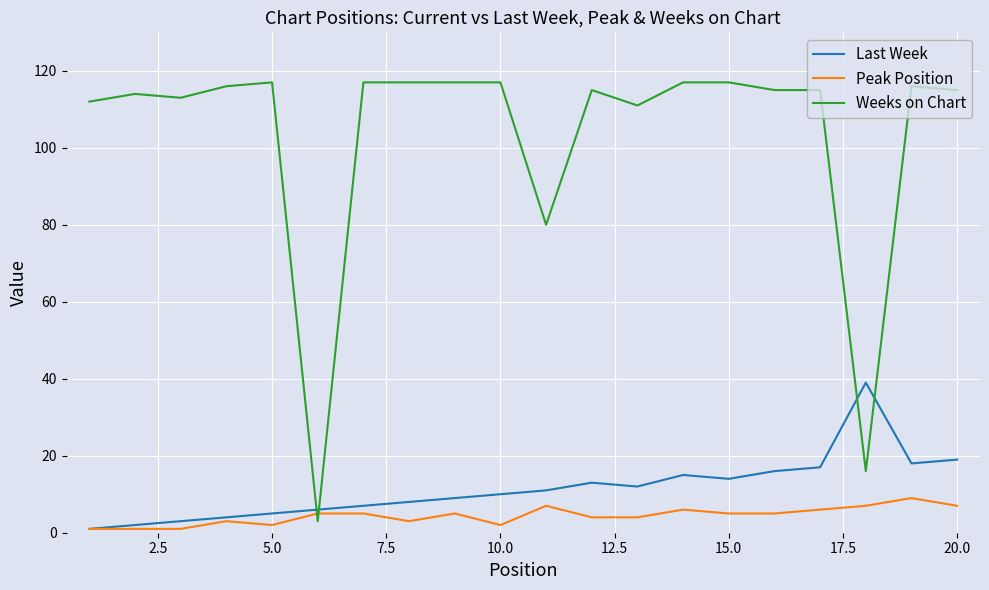

Which series has the largest range (max minus min)?

Weeks on Chart